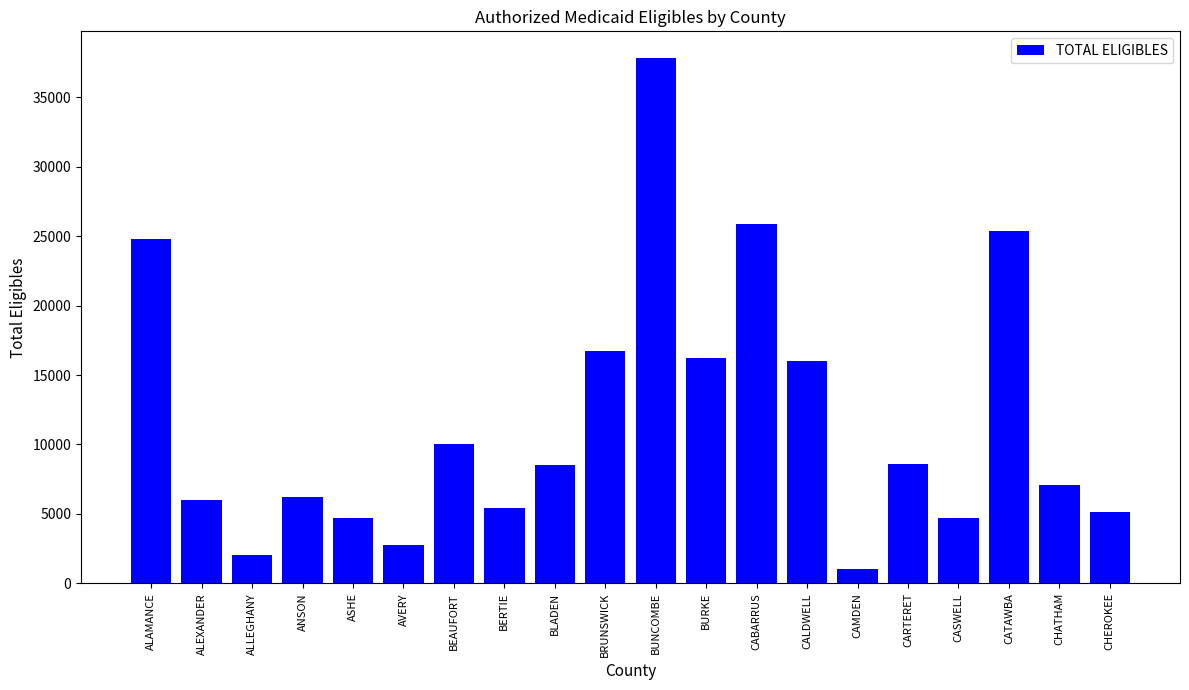

The value at CATAWBA is 39103. True or false?

False